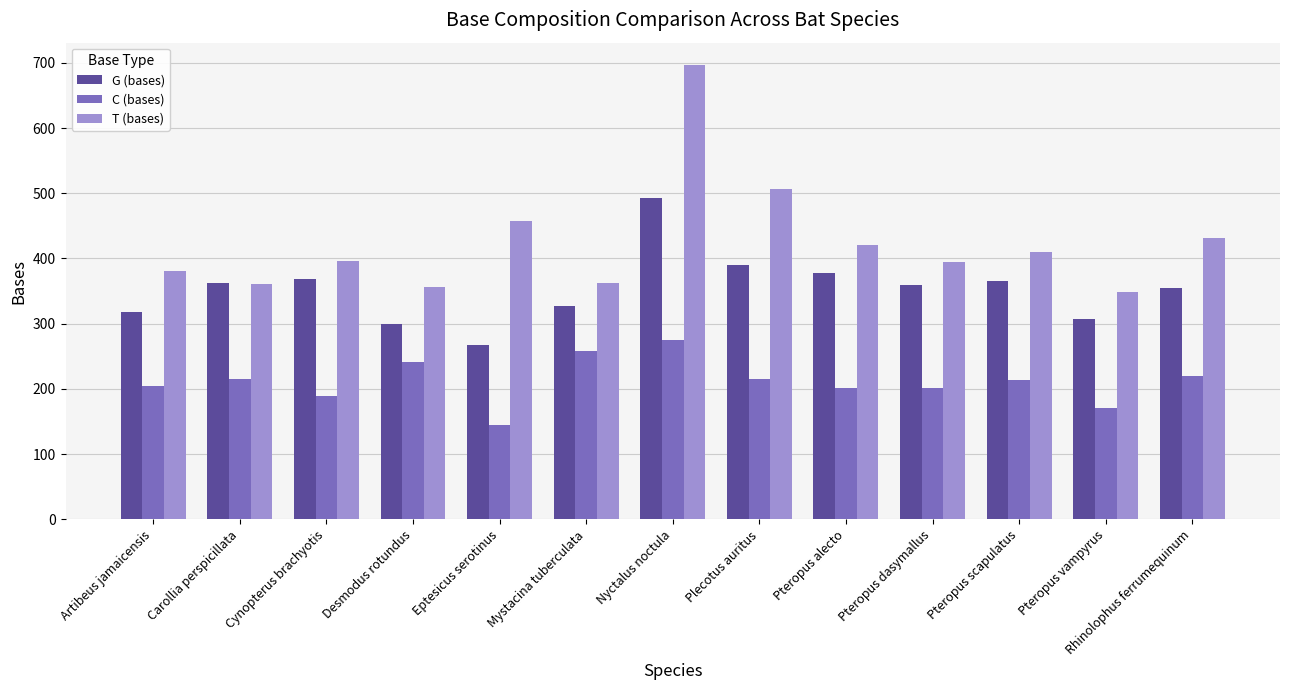

Which series has the widest spread of values?

T (bases)